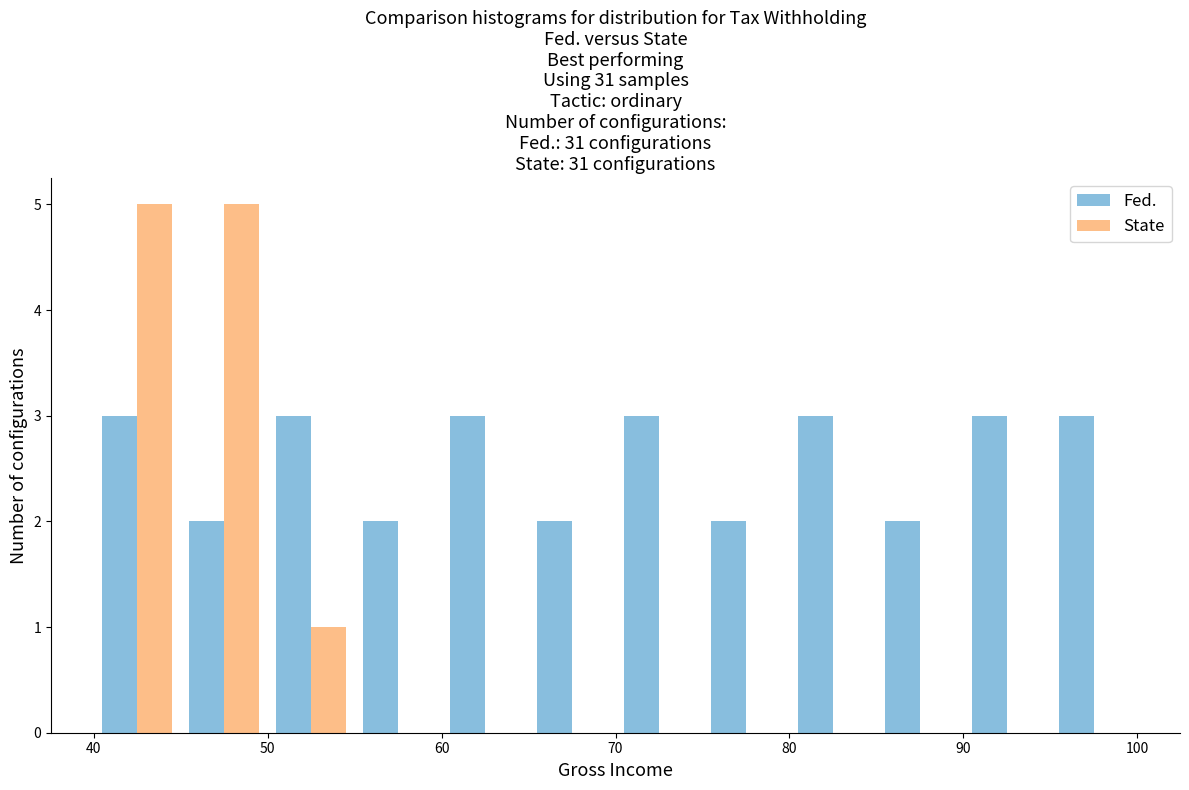

What is the height of the Fed. bar covering 65 to 70 on the x-axis? The values are not printed on the chart, so give them approximately, as read against the axis.

2